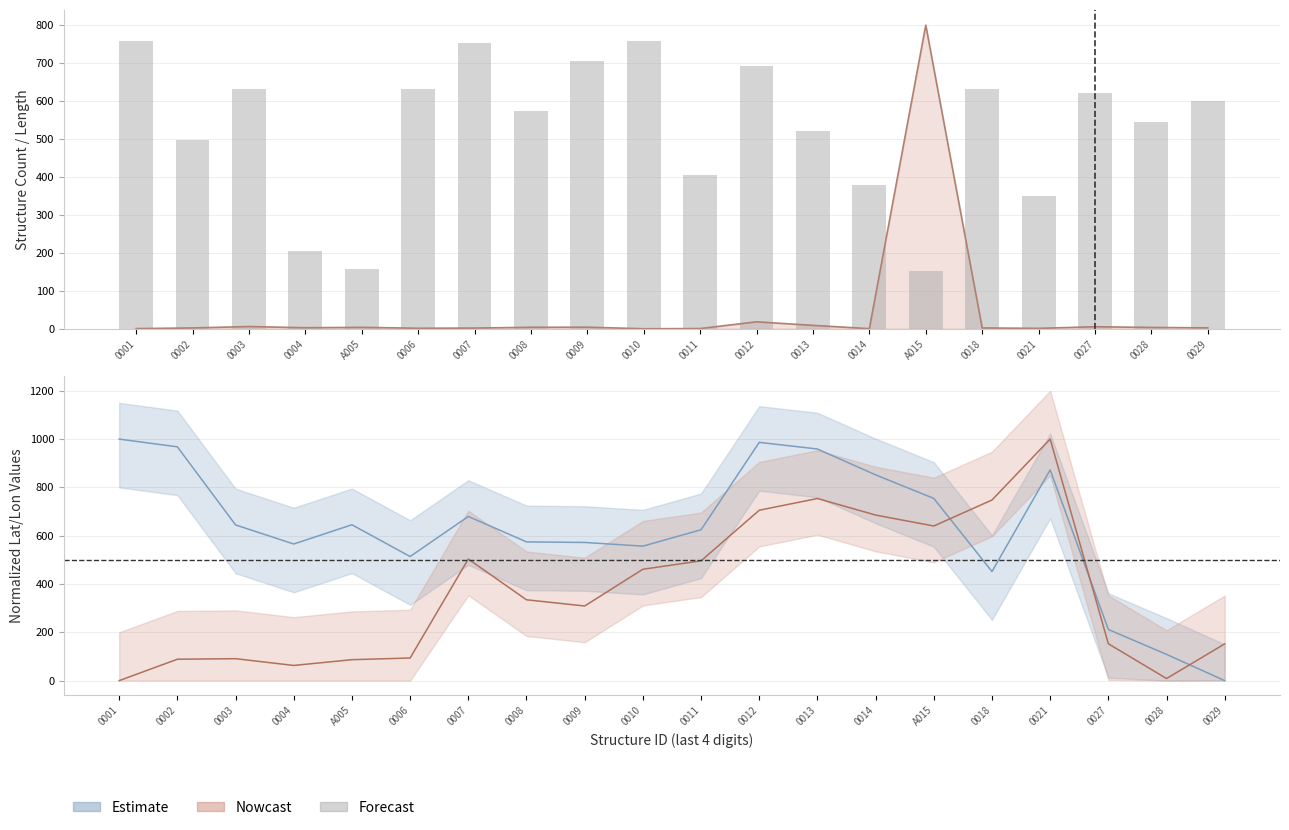

What is the average value?

528